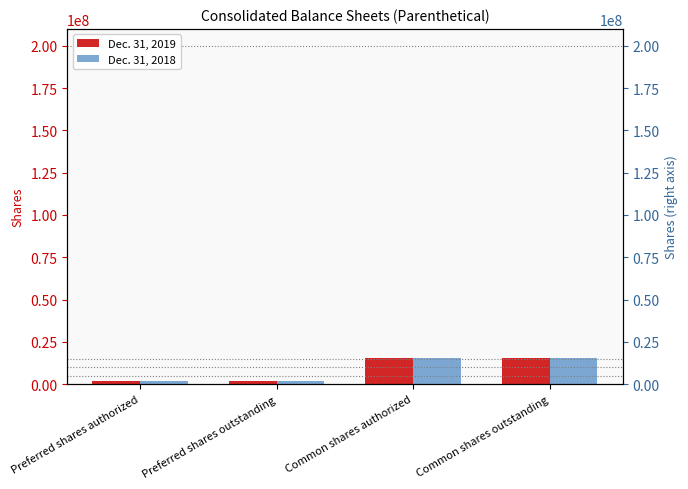

What position from the left is Common shares authorized?

3